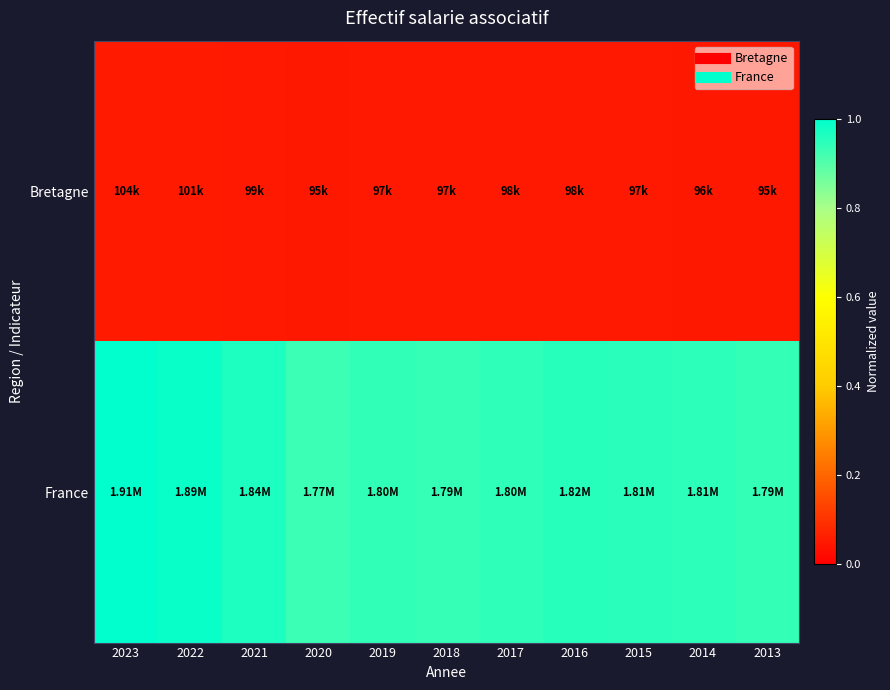

Which series has the largest total across all categories?

France